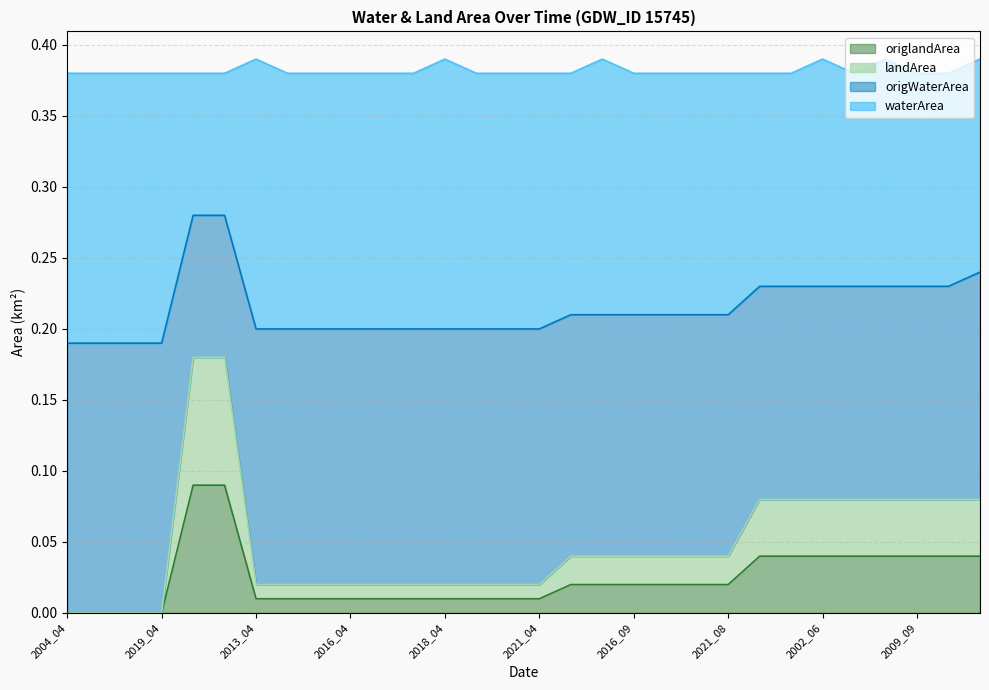

True or false: landArea has more than 1 points higher than both neighbors.

False